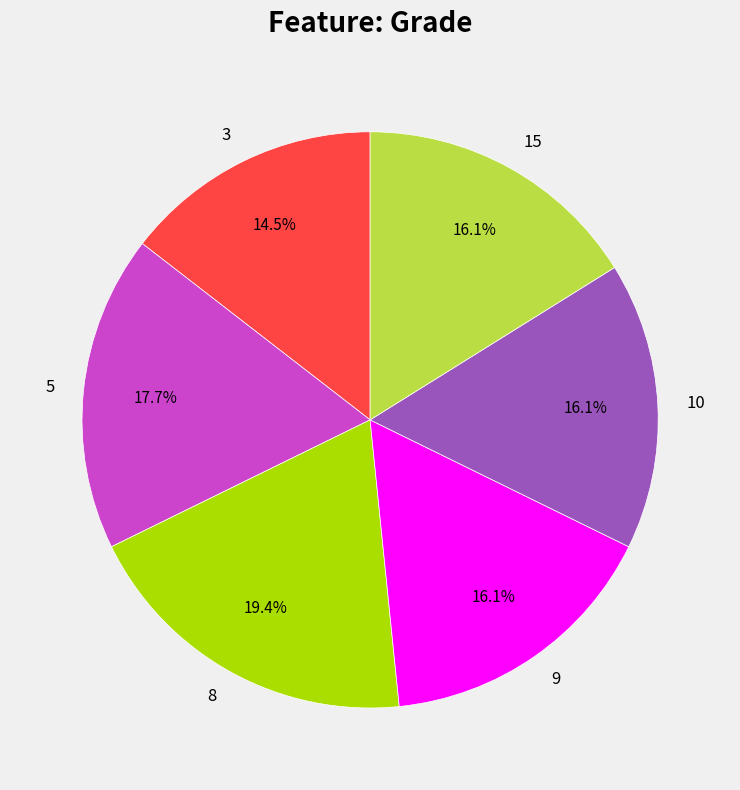

Does any single category account for the majority?

No